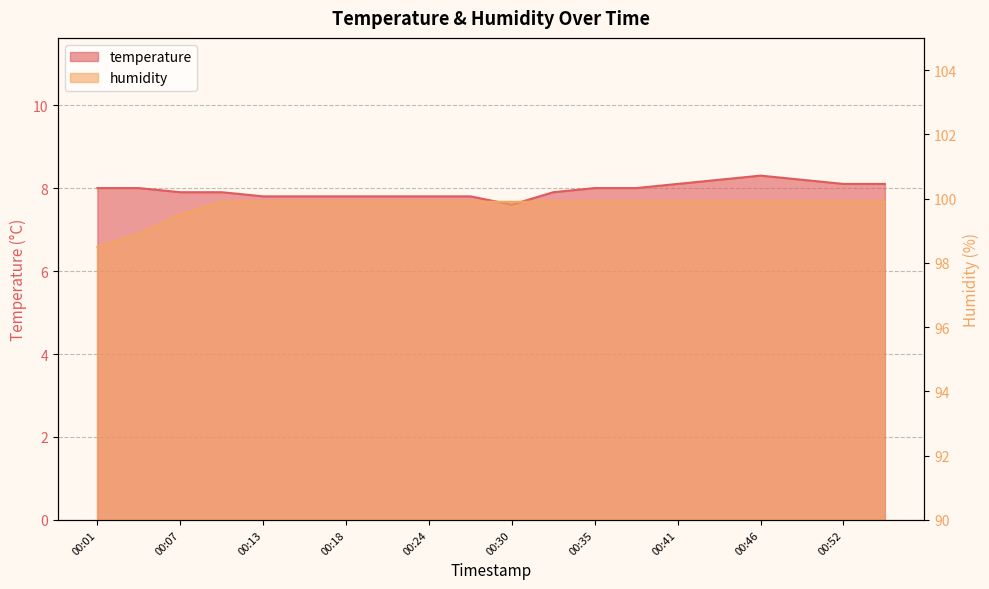

True or false: temperature and humidity cross at least once.

False